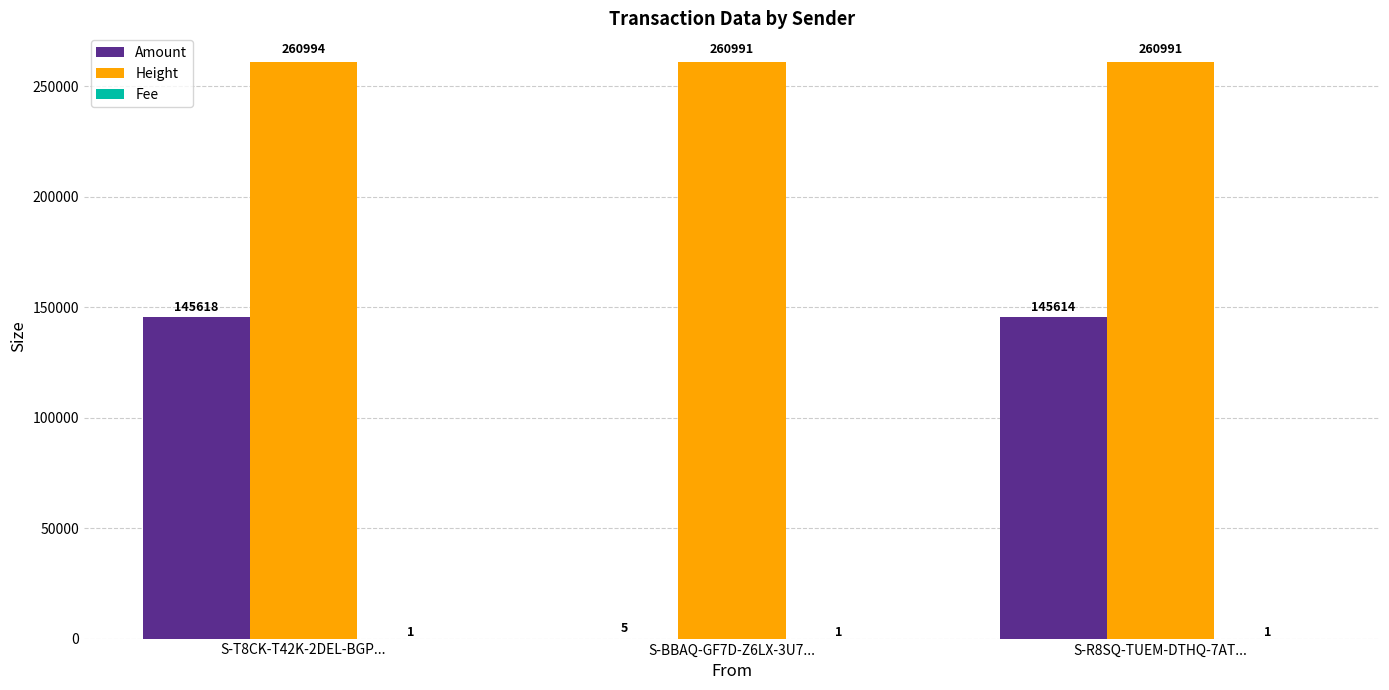

Which series changed the most between S-T8CK-T42K-2DEL-BGP... and S-R8SQ-TUEM-DTHQ-7AT...?

Amount